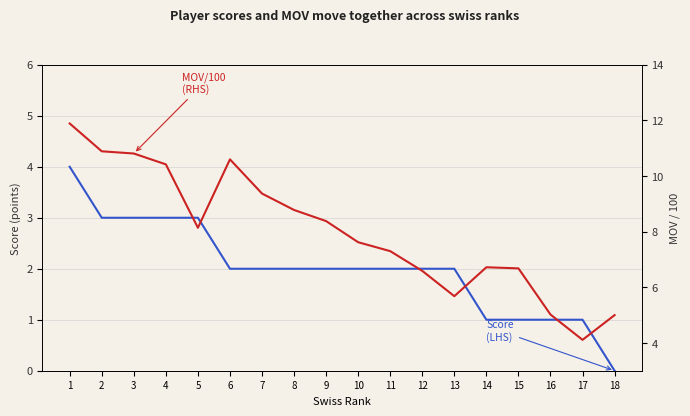

Which category has the highest value in the Score (LHS) series?

1